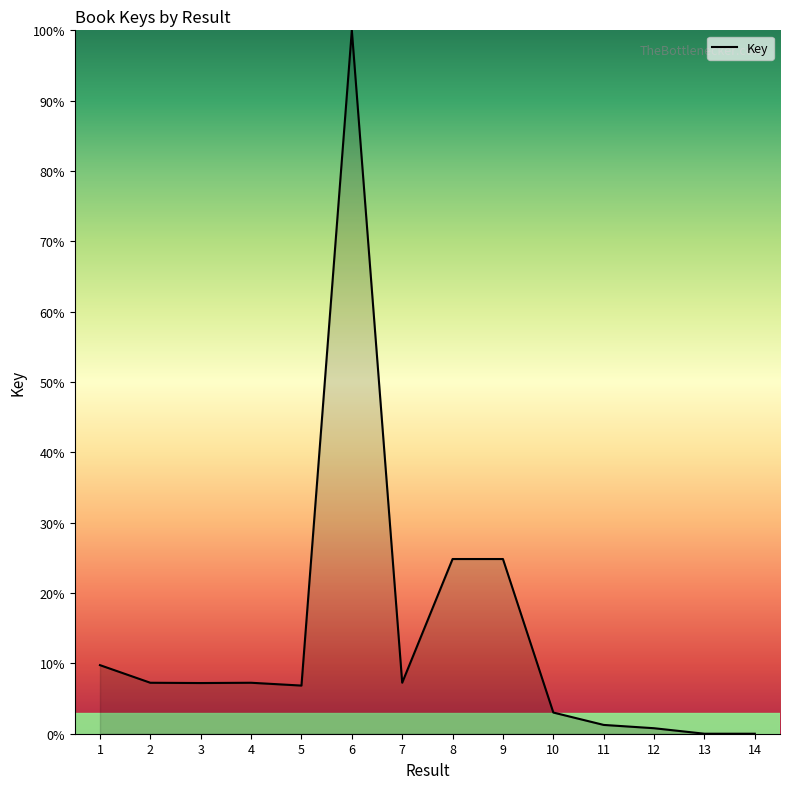

What is the difference between the values at 10 and 1?

6.7